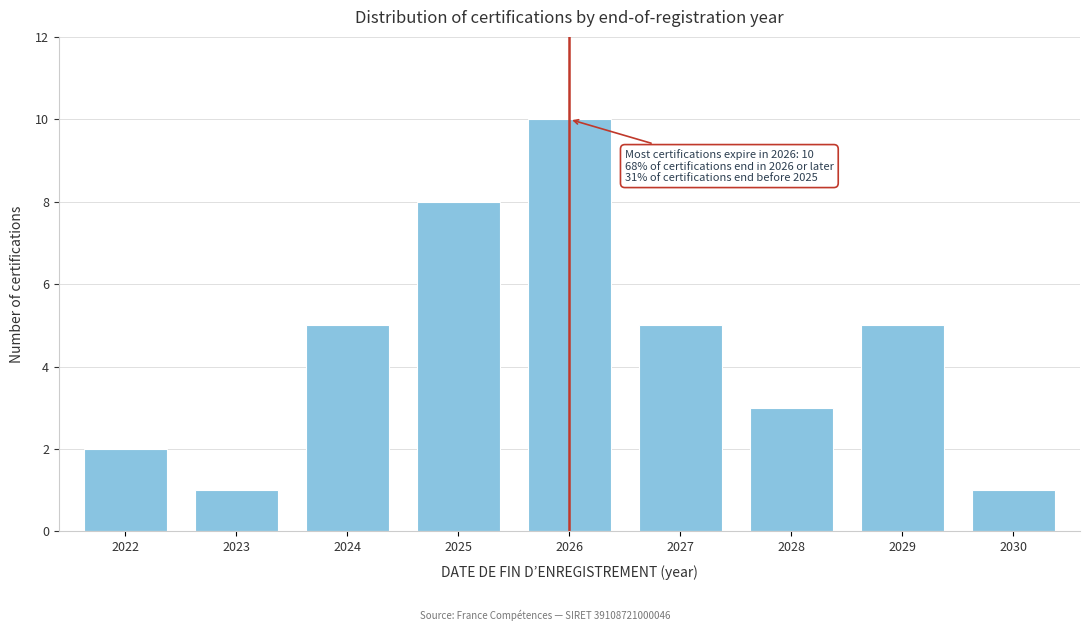

Reading left to right, what are all the values shown in this chart?

2	1	5	8	10	5	3	5	1